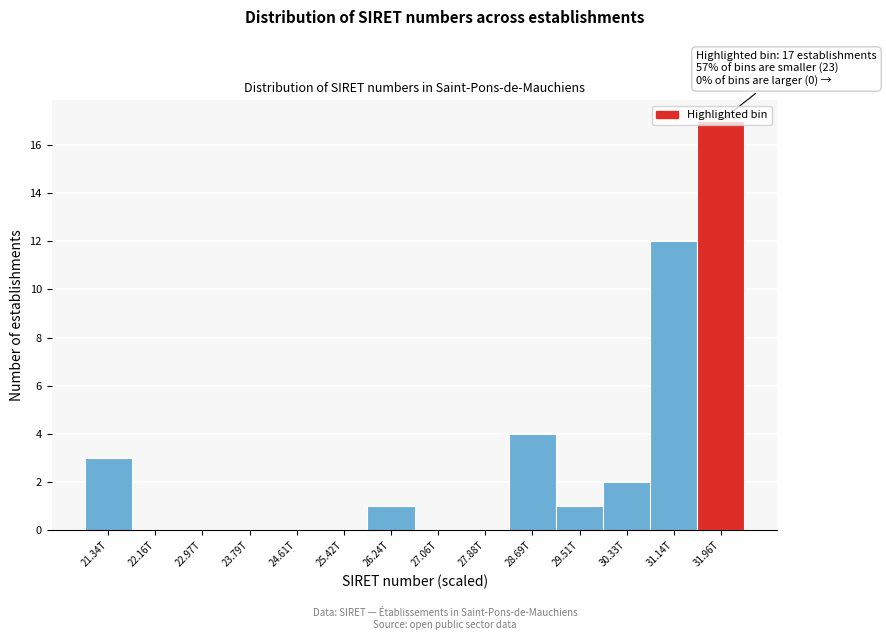

What is the change in value from 24.61T to 31.14T?

+12